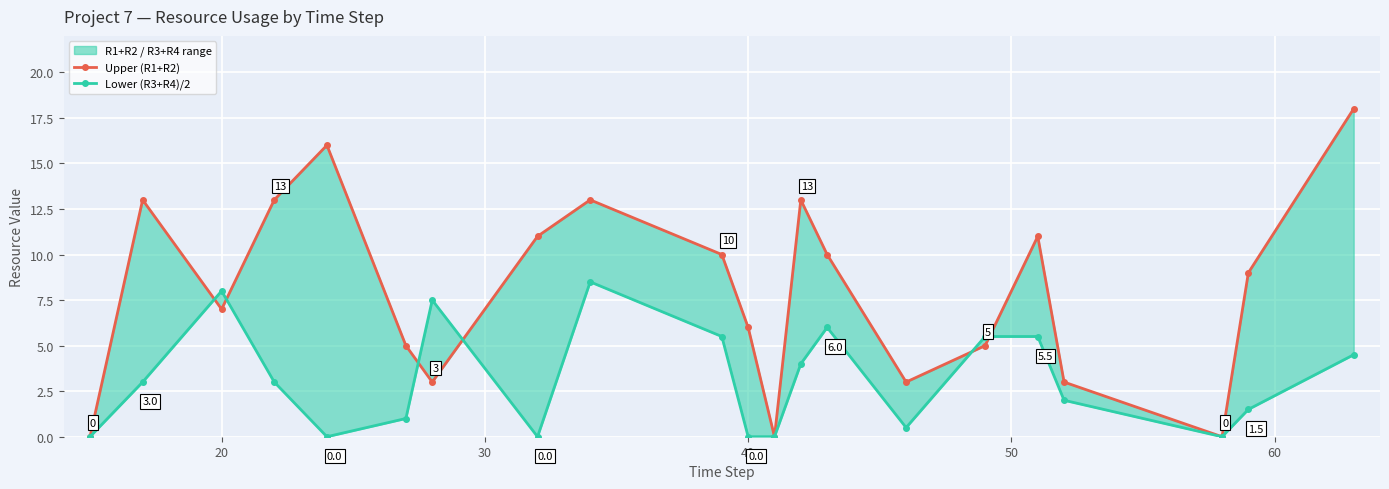

What is the difference between the maximum and second lowest values in the Upper (R1+R2) series?

18.0